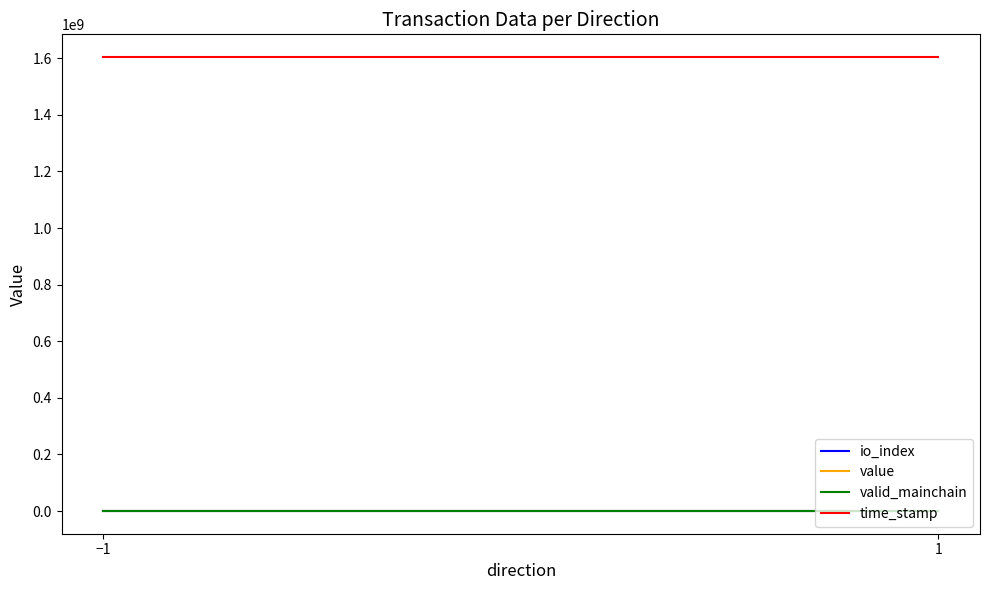

Rank the series at 1 from highest to lowest value.

time_stamp, valid_mainchain, value, io_index